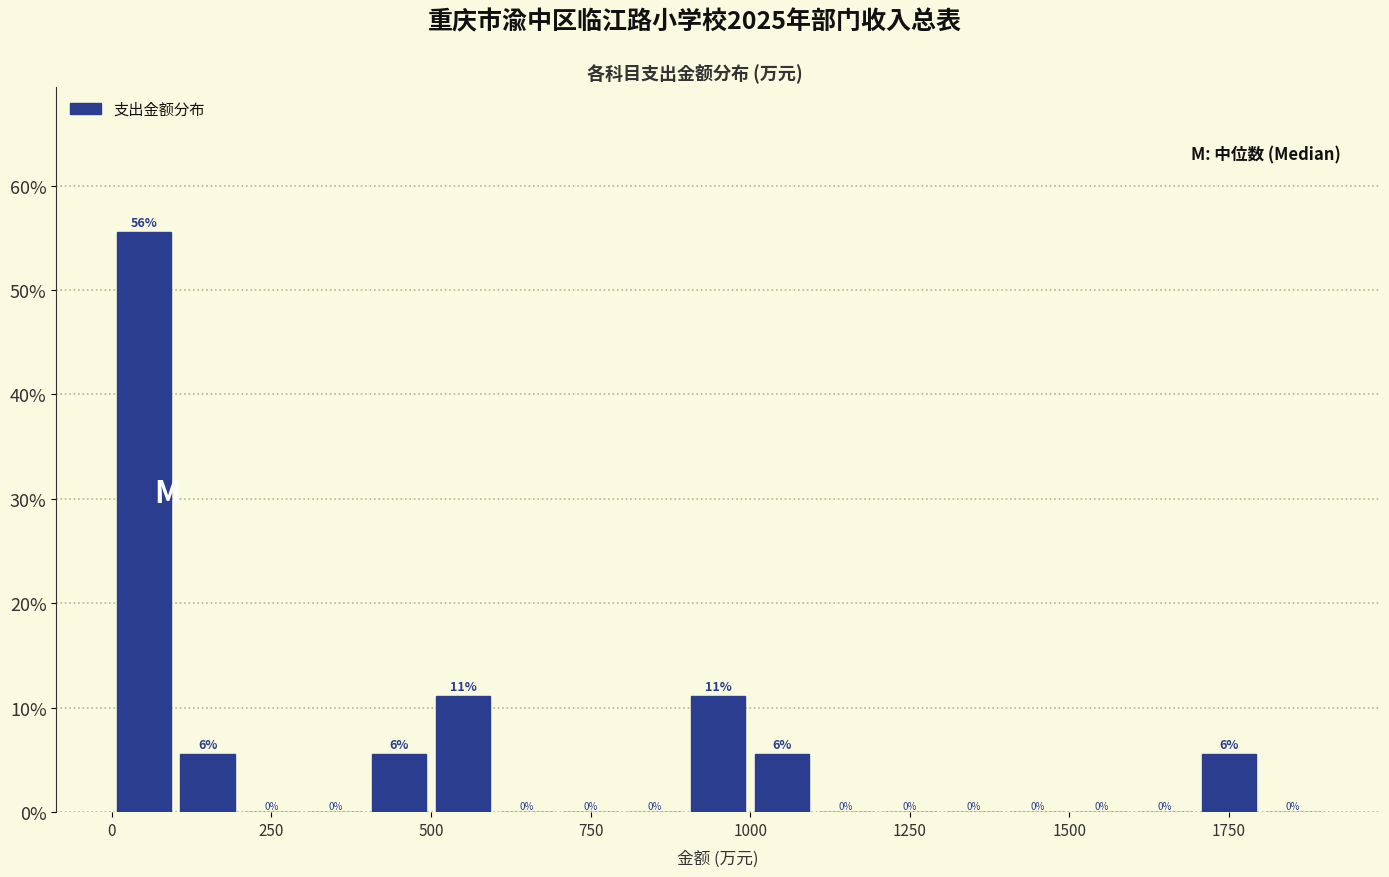

Read against the x-axis, roughly where is the centre of the tallest bar?

50